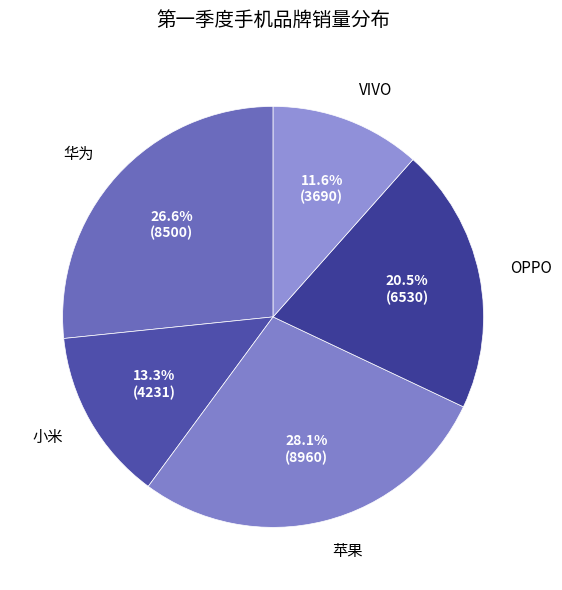

Does 苹果 account for over 50% of the chart?

No